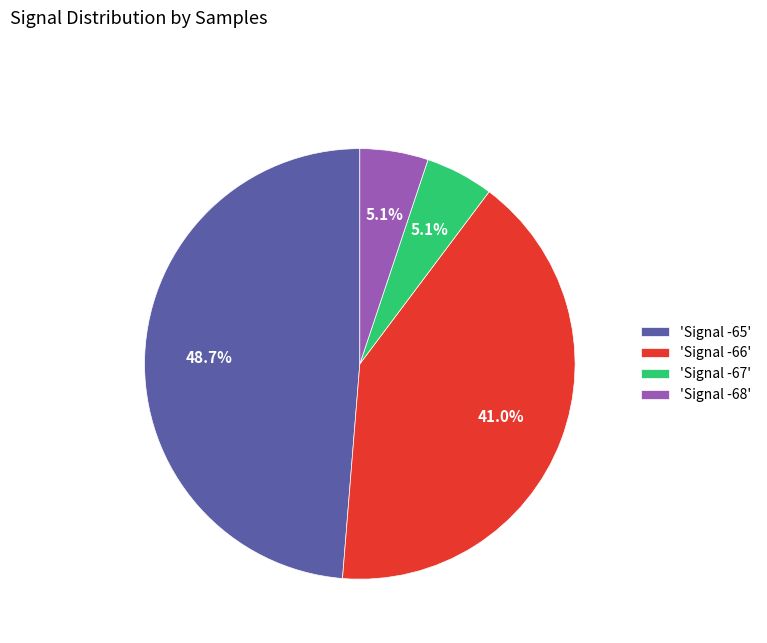

Between 'Signal -68' and 'Signal -65', which is larger?

'Signal -65'